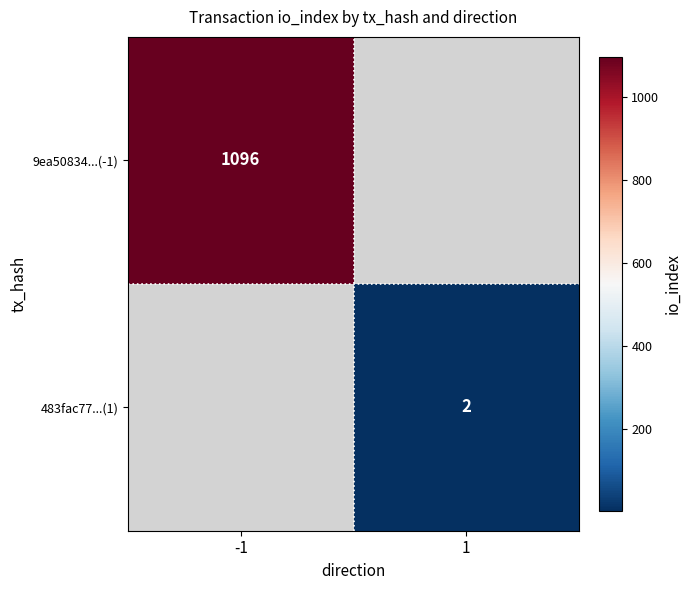

True or false: 483fac77...(1) has a value of 1 at 1.

False